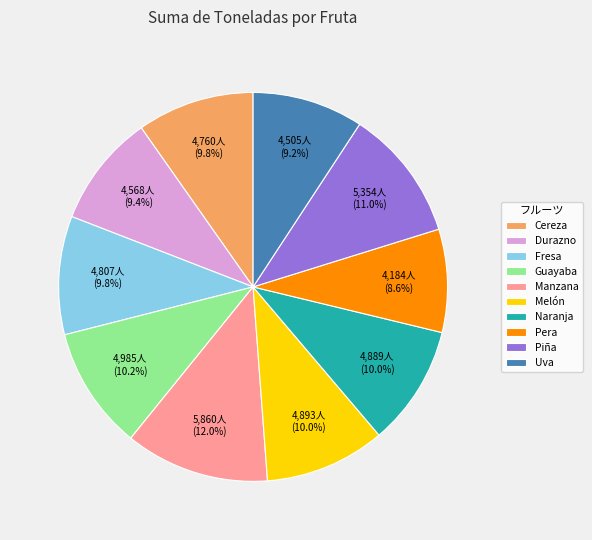

To the nearest percent, what portion does Cereza represent?

10%